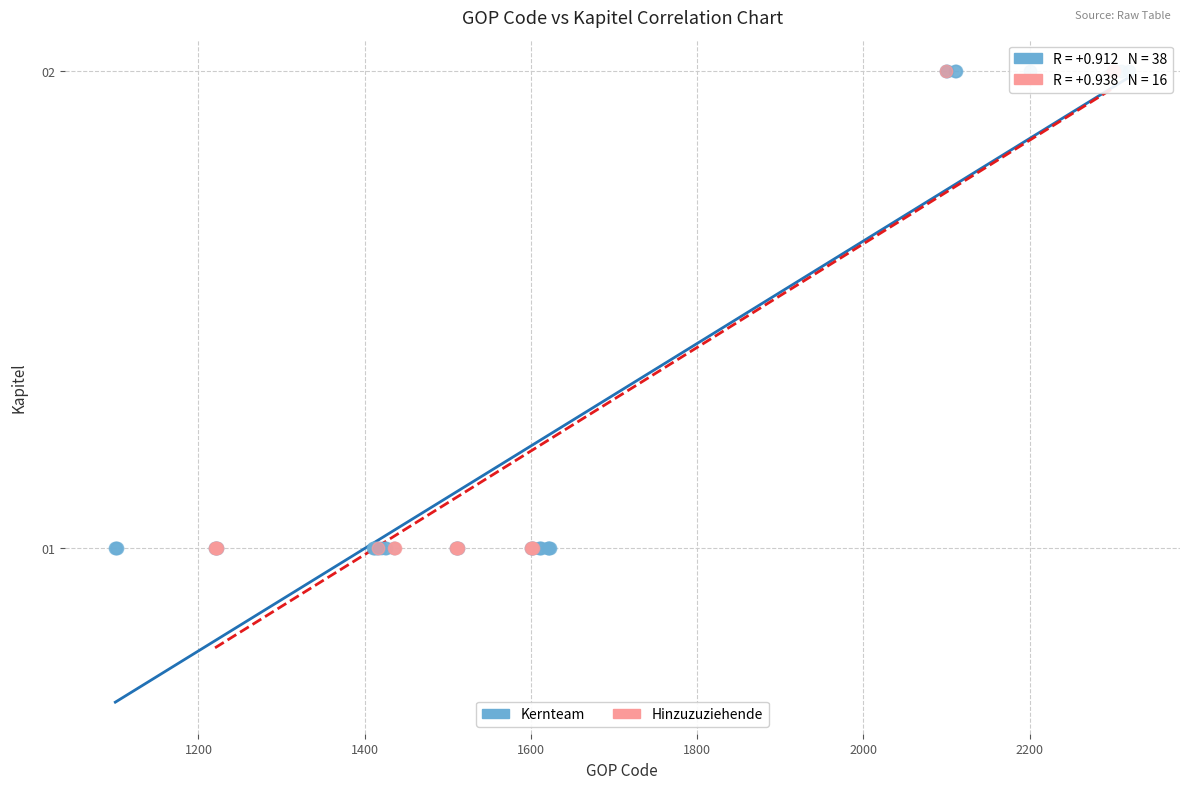

Which series has the largest Y range (max minus min)?

Kernteam